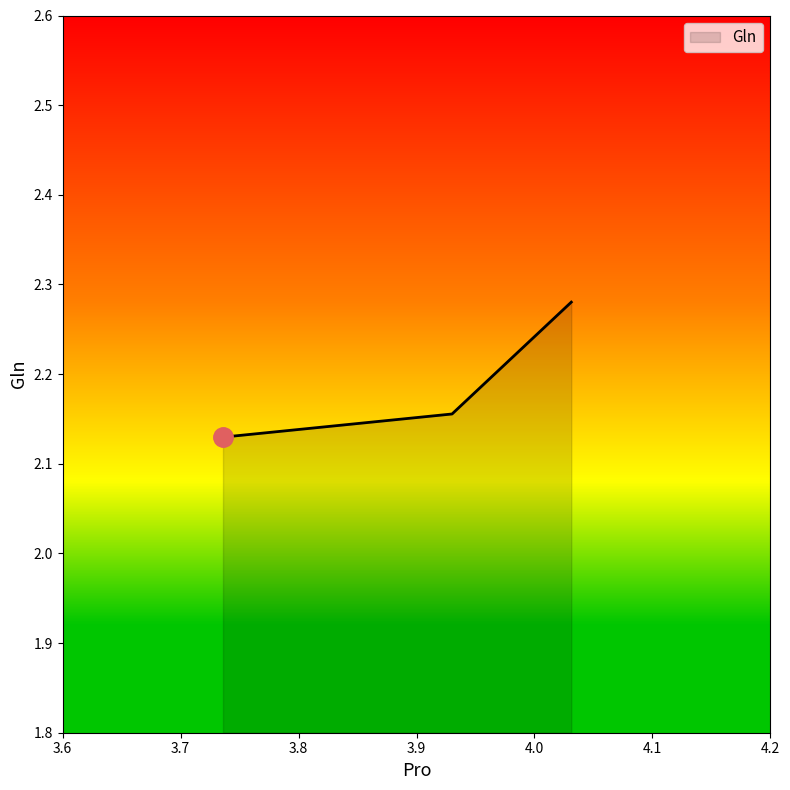

Count the values in the range 2 to 3.

3